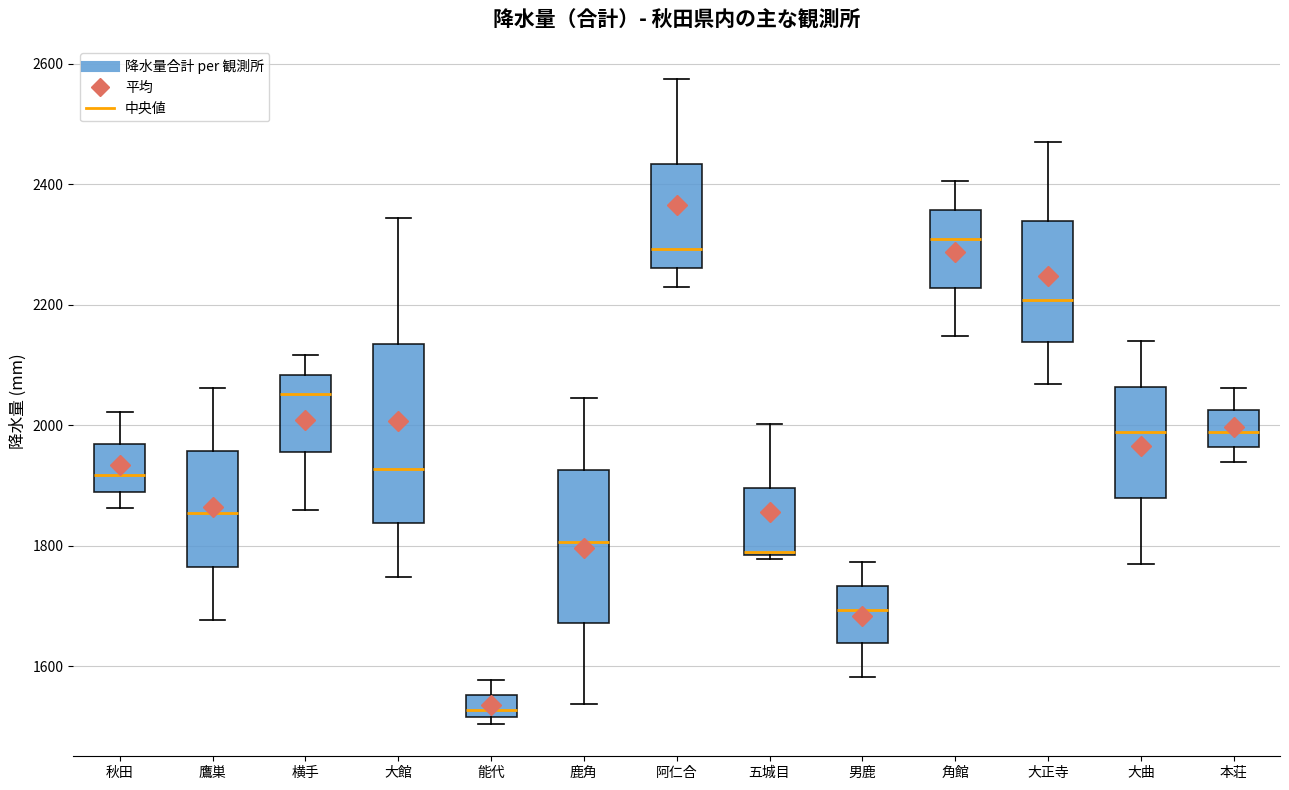

Reading left to right, read every box against the y-axis: the position of its median line, the range the box covers, and the ends of its whiskers. The values are not printed on the chart, so give them approximately, as read against the axis.

秋田: median 1920, box 1880 to 1960, whiskers 1860 to 2020
鷹巣: median 1860, box 1760 to 1960, whiskers 1680 to 2060
横手: median 2060, box 1960 to 2080, whiskers 1860 to 2120
大館: median 1920, box 1840 to 2140, whiskers 1740 to 2340
能代: median 1520 (just above the box's lower edge), box 1520 to 1560, whiskers 1500 to 1580
鹿角: median 1800, box 1680 to 1920, whiskers 1540 to 2040
阿仁合: median 2300, box 2260 to 2440, whiskers 2220 to 2580
五城目: median 1780, box 1780 to 1900, whiskers 1780 to 2000
男鹿: median 1700, box 1640 to 1740, whiskers 1580 to 1780
角館: median 2300, box 2220 to 2360, whiskers 2140 to 2400
大正寺: median 2200, box 2140 to 2340, whiskers 2060 to 2460
大曲: median 1980, box 1880 to 2060, whiskers 1780 to 2140
本荘: median 1980, box 1960 to 2020, whiskers 1940 to 2060